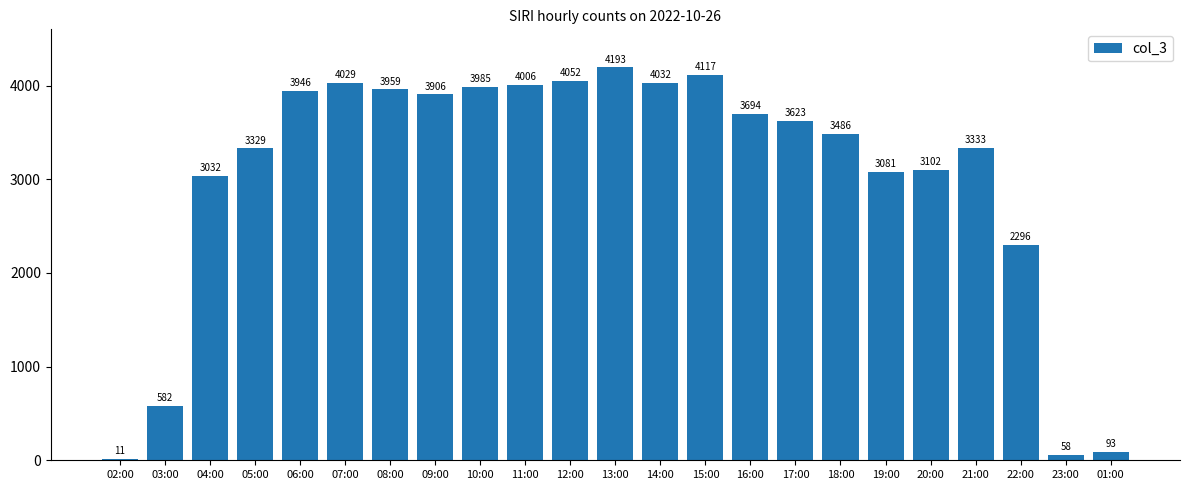

Reading left to right, transcribe all the data shown in this chart.

11	582	3032	3329	3946	4029	3959	3906	3985	4006	4052	4193	4032	4117	3694	3623	3486	3081	3102	3333	2296	58	93